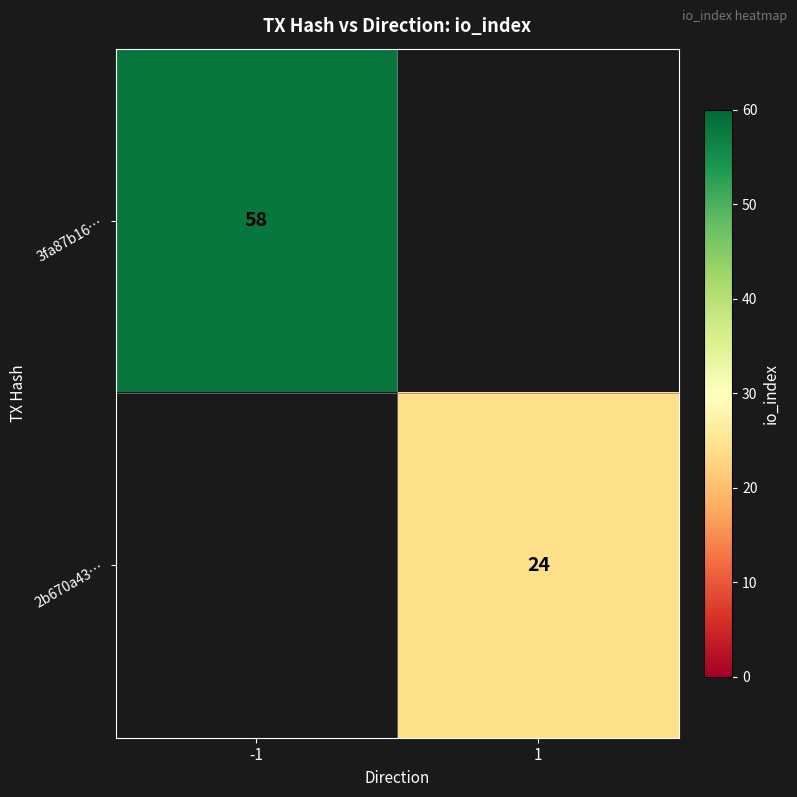

The 2b670a43… series shows 11 at 1. True or false?

False